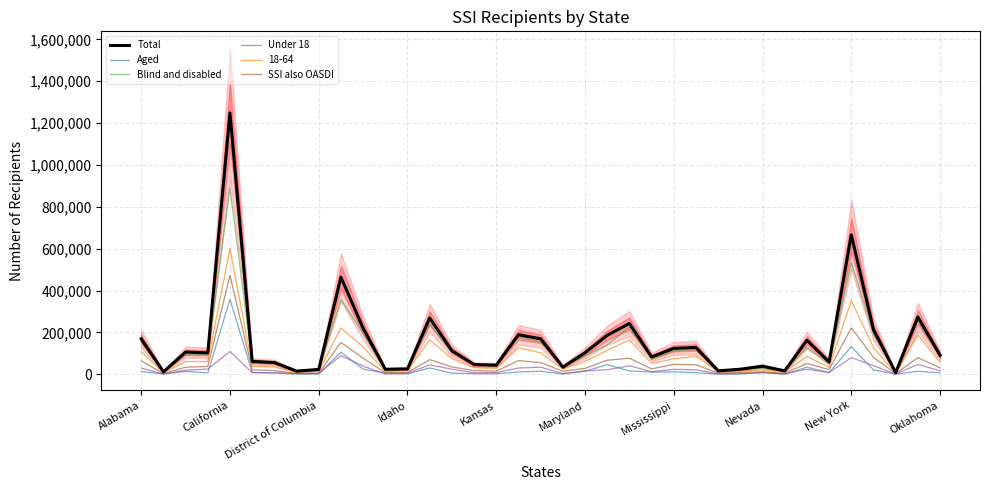

At which label does 18-64 reach its peak?

California